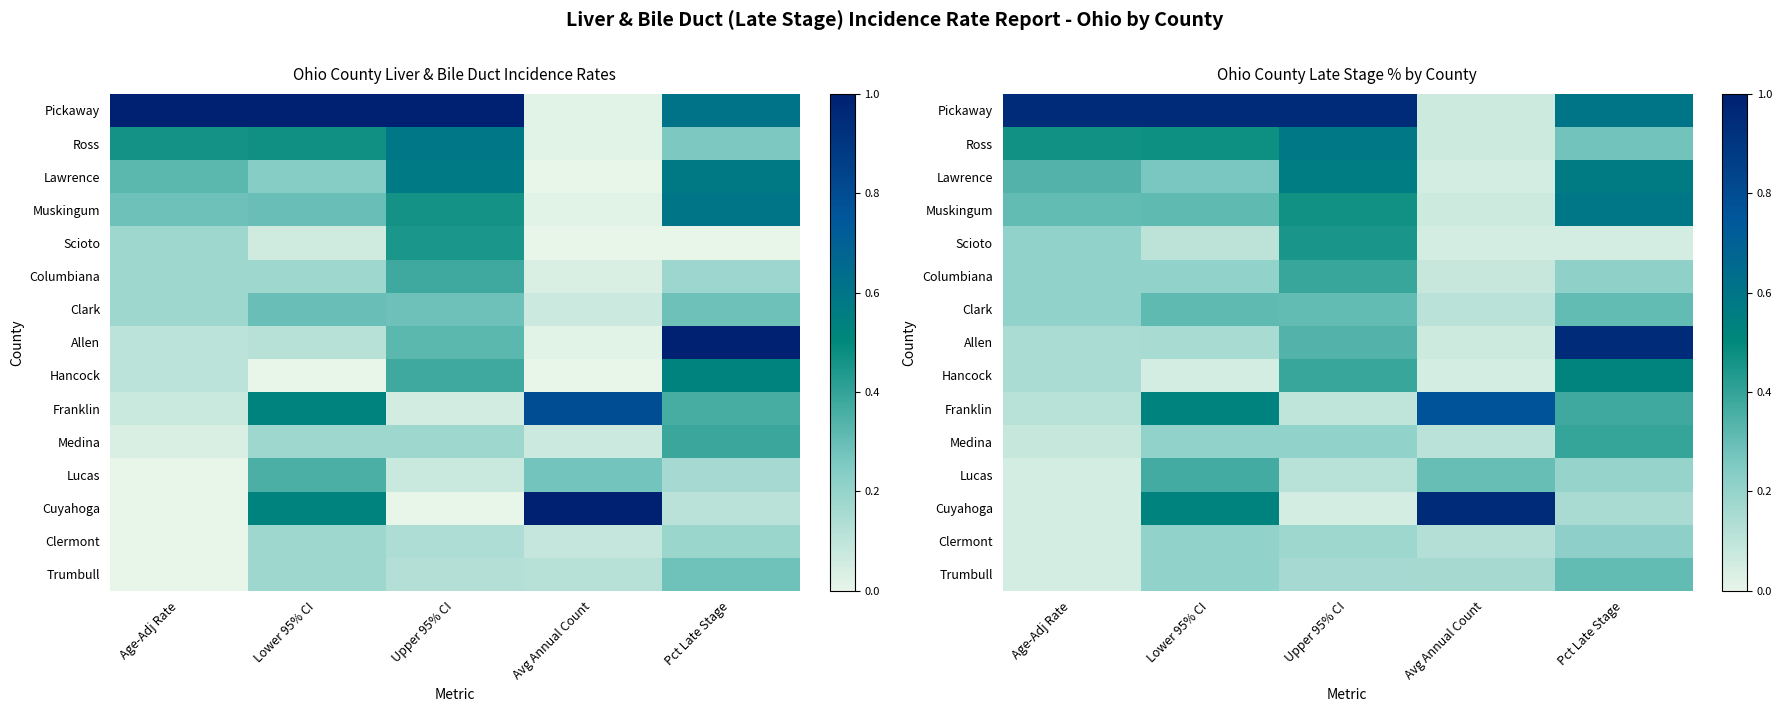

What is the difference between the highest and lowest values at Avg Annual Count?

0.9